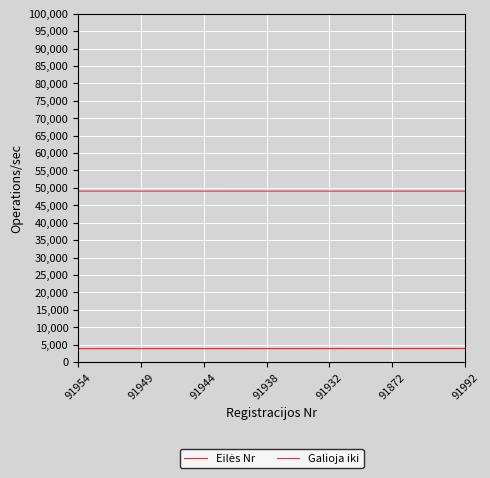

What is the minimum value shown in the chart?

3851